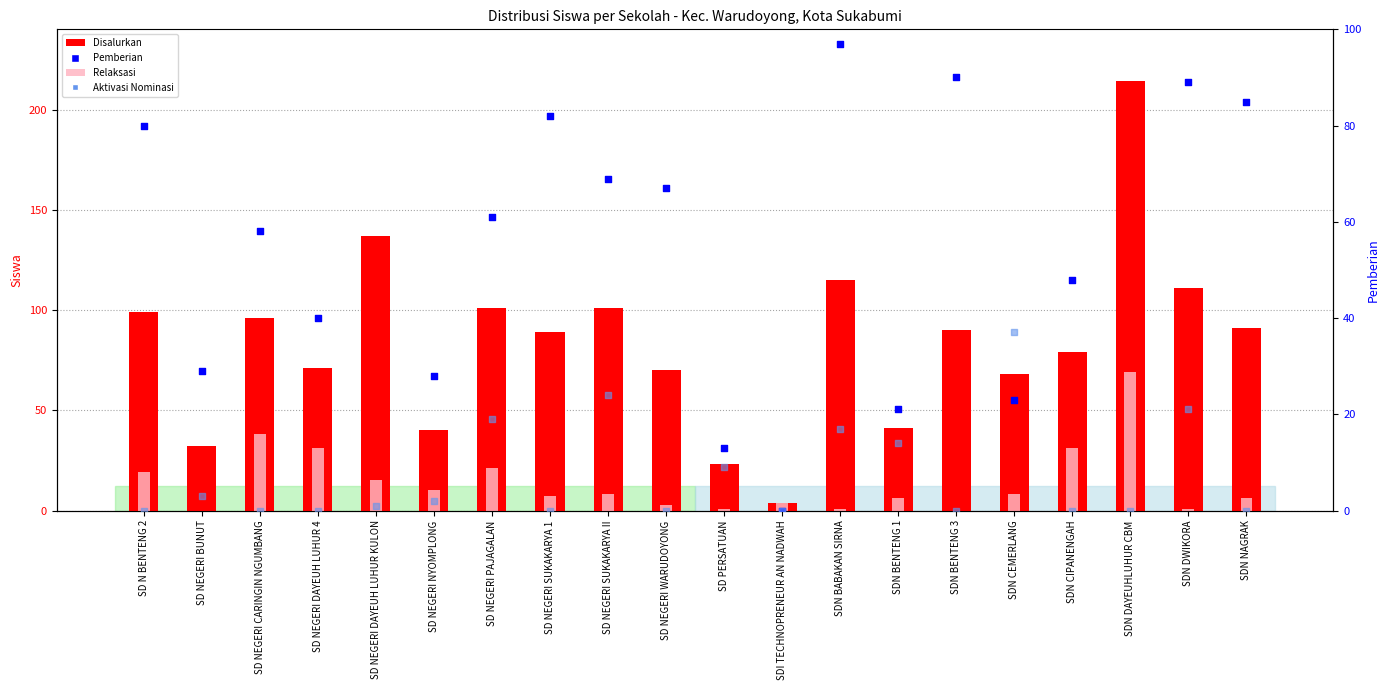

What are all the series names shown in the legend?

Disalurkan, Relaksasi, Pemberian, Aktivasi Nominasi